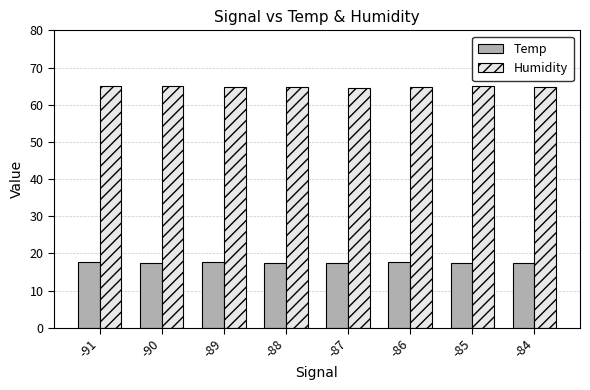

The Temp series shows 31.3 at -89. True or false?

False